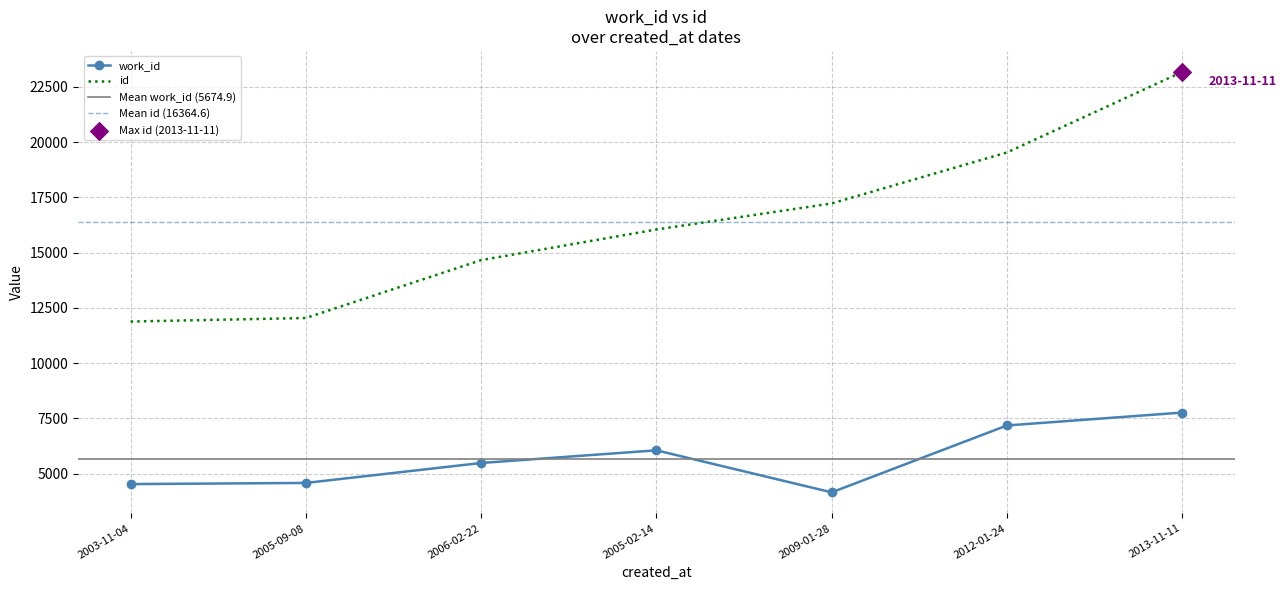

What are all the series names shown in the legend?

work_id, id